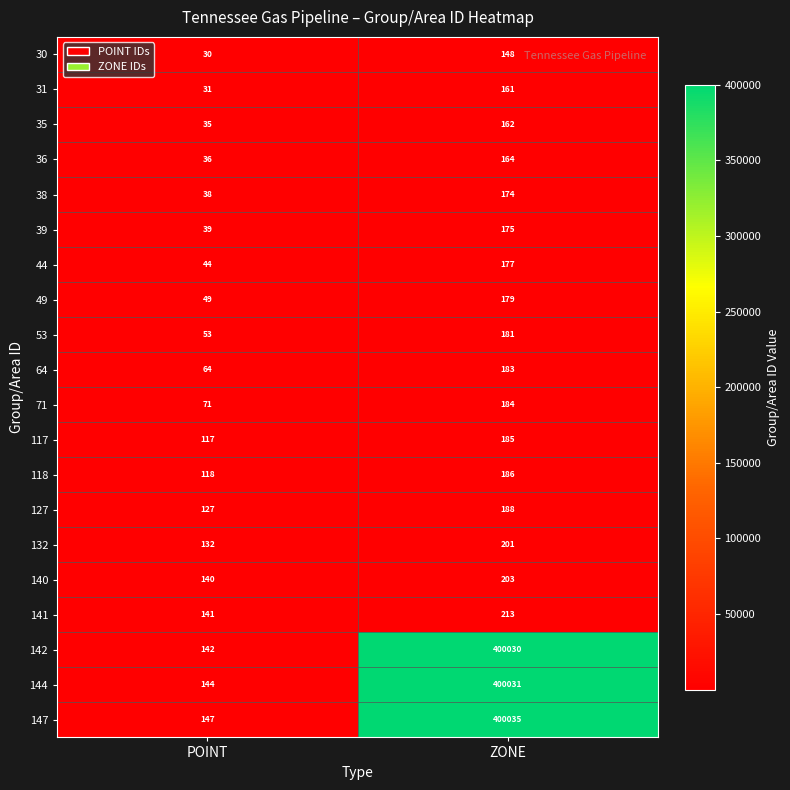

The 127 series shows 267 at ZONE. True or false?

False